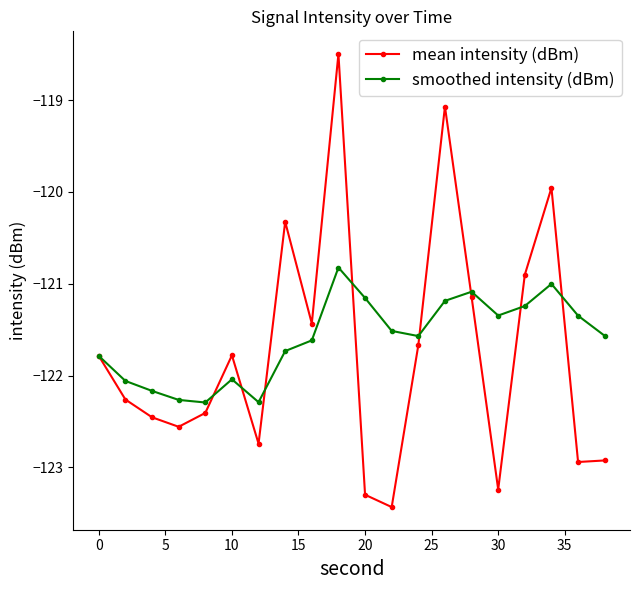

At how many categories does at least one series exceed -121?

5